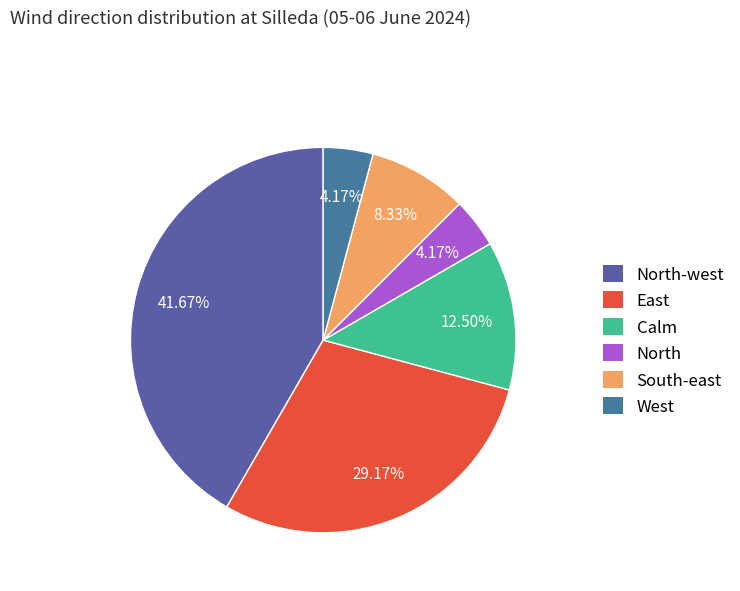

The East slice represents 29% of the pie. True or false?

True